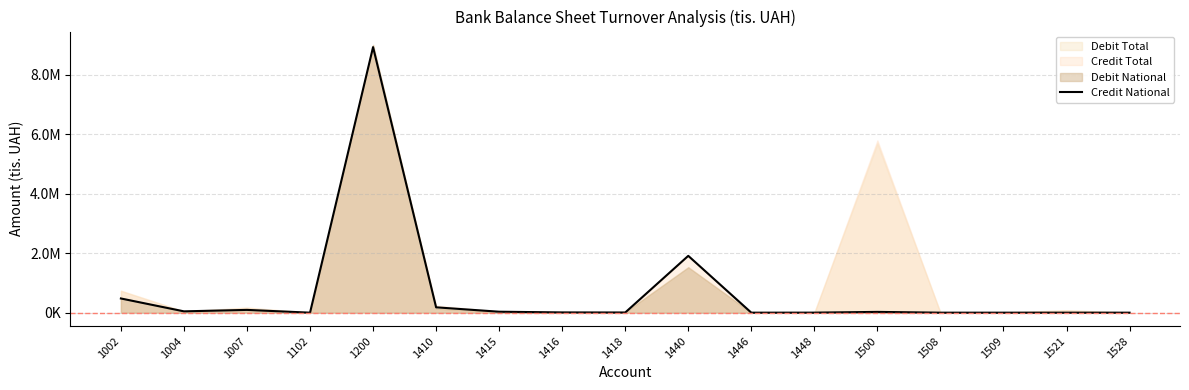

Reading left to right, transcribe all the data shown in this chart.

1002=477112.8	1004=44579.9	1007=93559.7	1102=0.0	1200=8925441.7	1410=179679.0	1415=32177.6	1416=8486.3	1418=5580.4	1440=1910000.0	1446=1.6	1448=1180.4	1500=26244.0	1508=2.5	1509=39.5	1521=0.0	1528=0.0